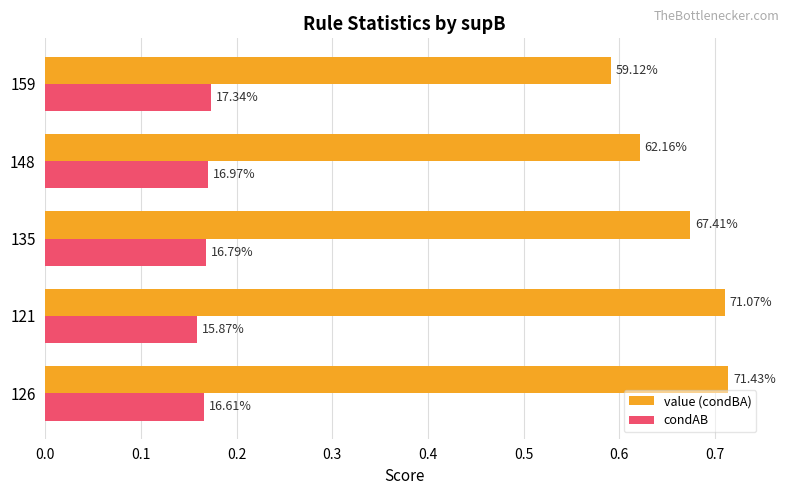

List the series in order of their overall mean, lowest first.

condAB, value (condBA)